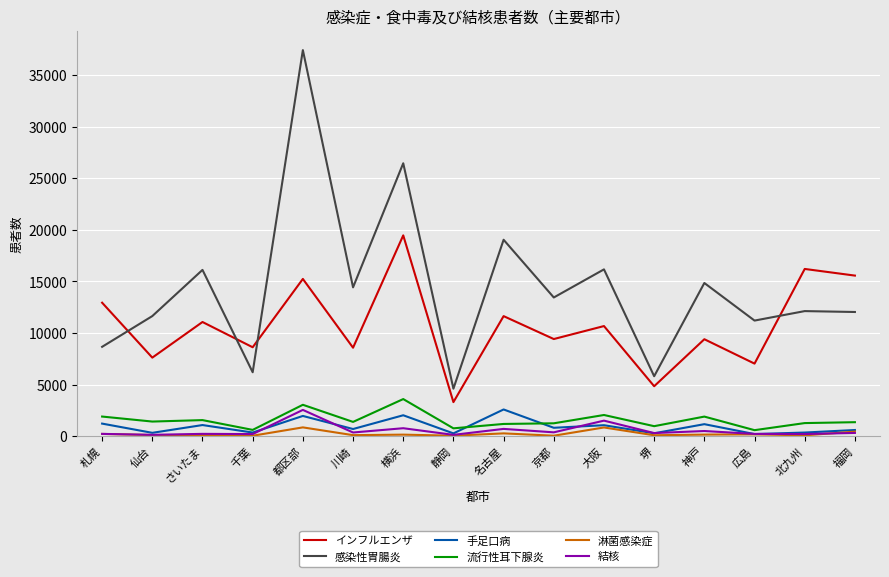

Is it true that インフルエンザ equals 16217 at 北九州?

True